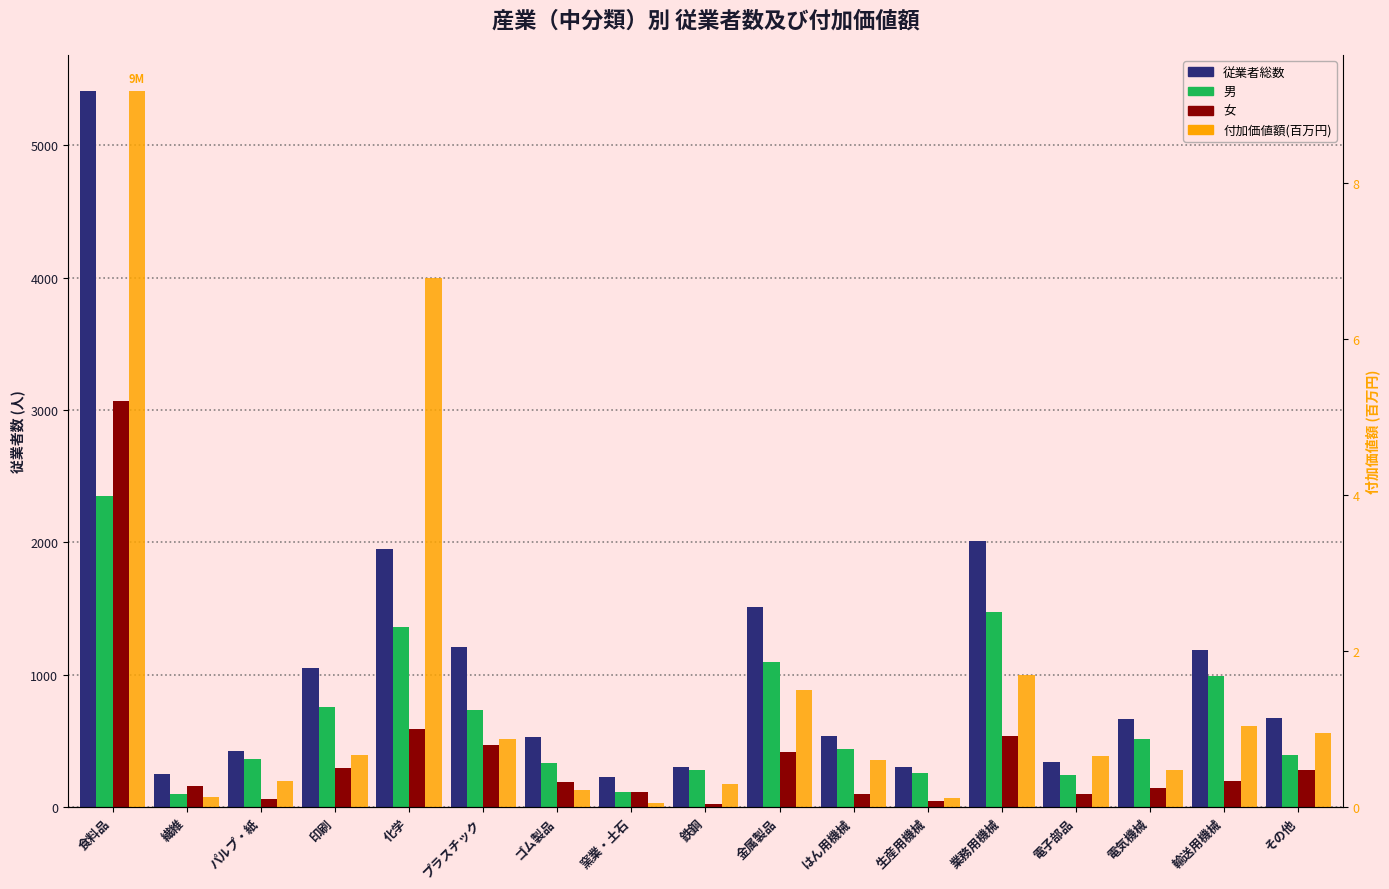

What is the value of the 従業者総数 bar at the 12th from the left?

300.0